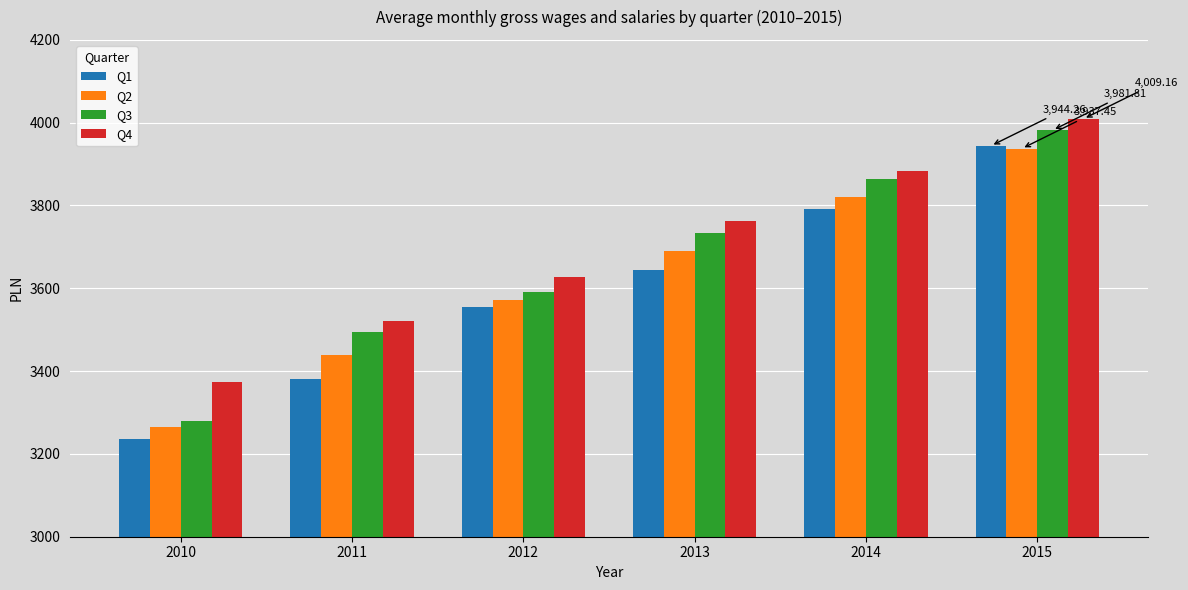

What is the approximate value of Q3 at 2015?

3981.8